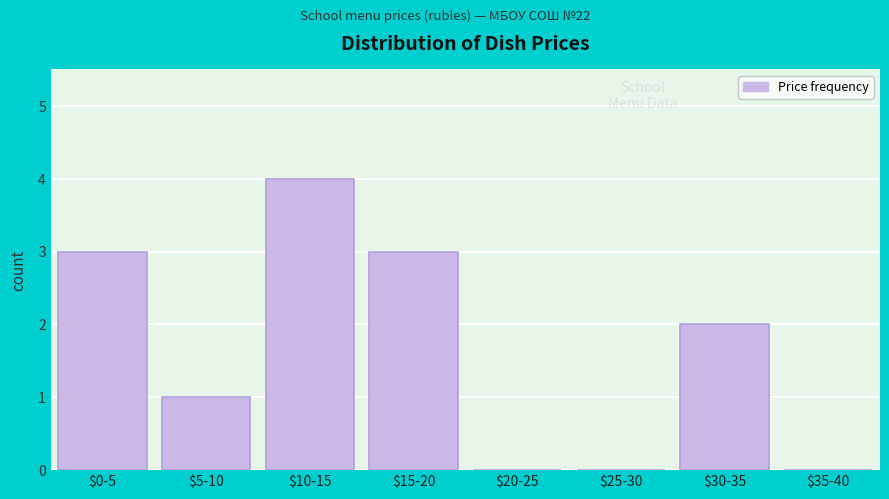

Which label corresponds to the largest value in the chart?

$10-15